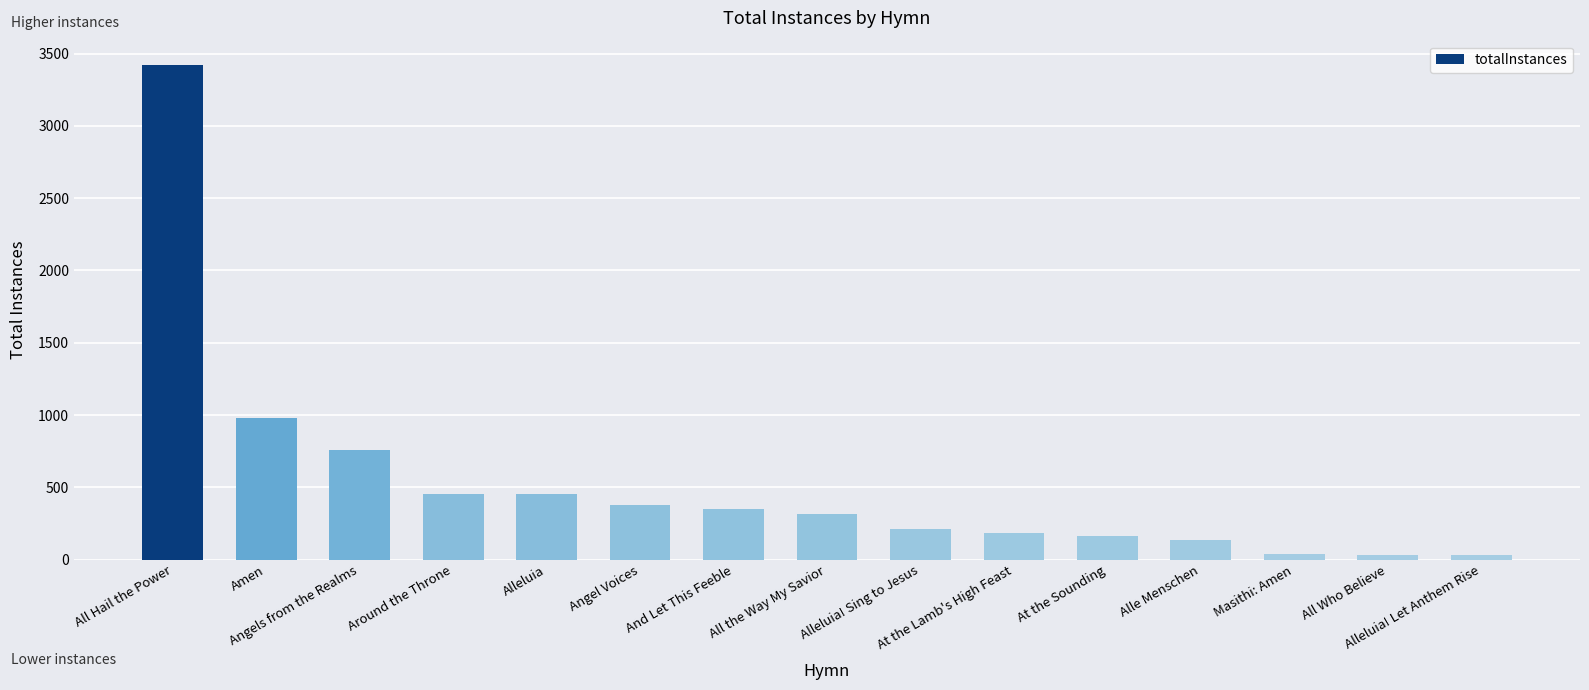

Where does the data first go above 317?

All Hail the Power